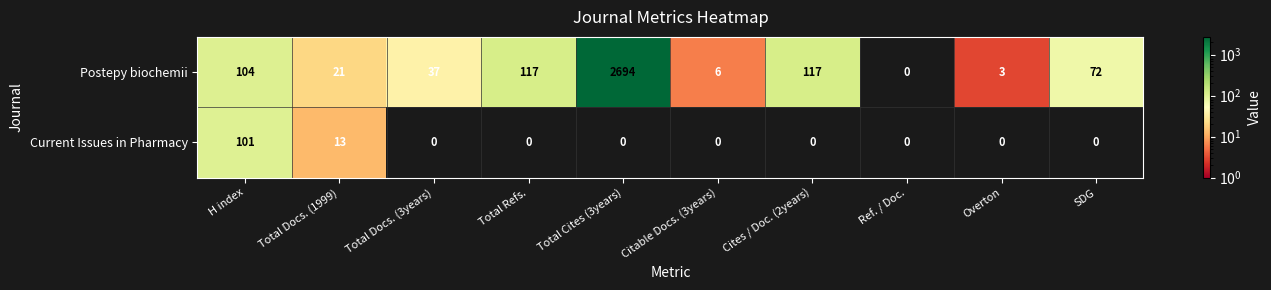

Reading right to left, what are all the values shown in this chart?

Postepy biochemii: 72	3	0	117	6	2694	117	37	21	104
Current Issues in Pharmacy: 0	0	0	0	0	0	0	0	13	101